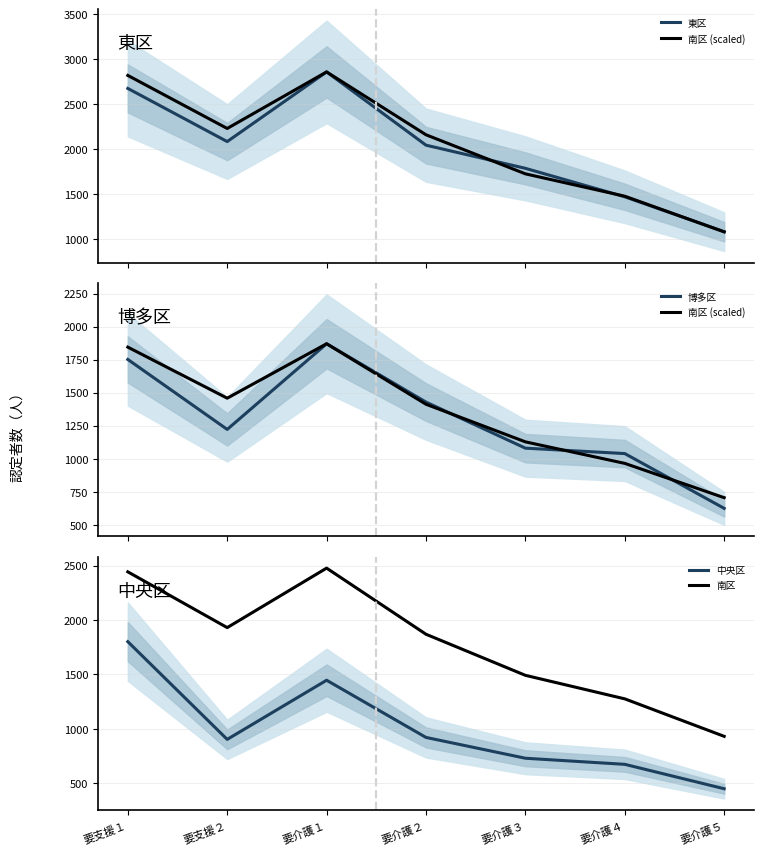

Rank the series by their maximum value, from highest to lowest.

東区, 南区, 南区 (scaled), 博多区, 中央区